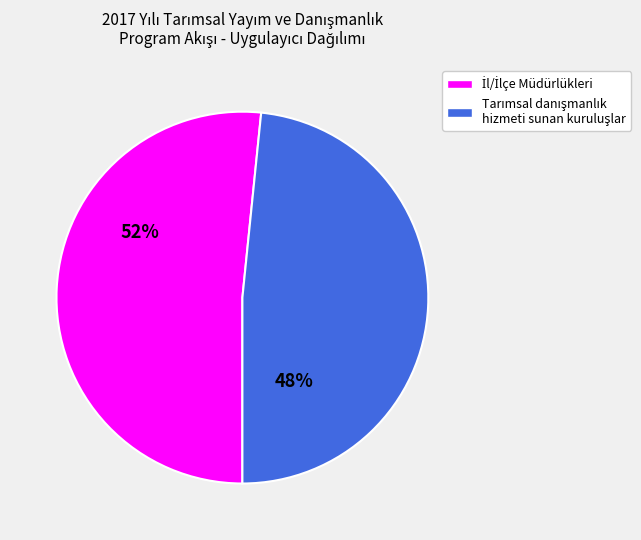

Is there any slice that represents more than half of the pie?

Yes